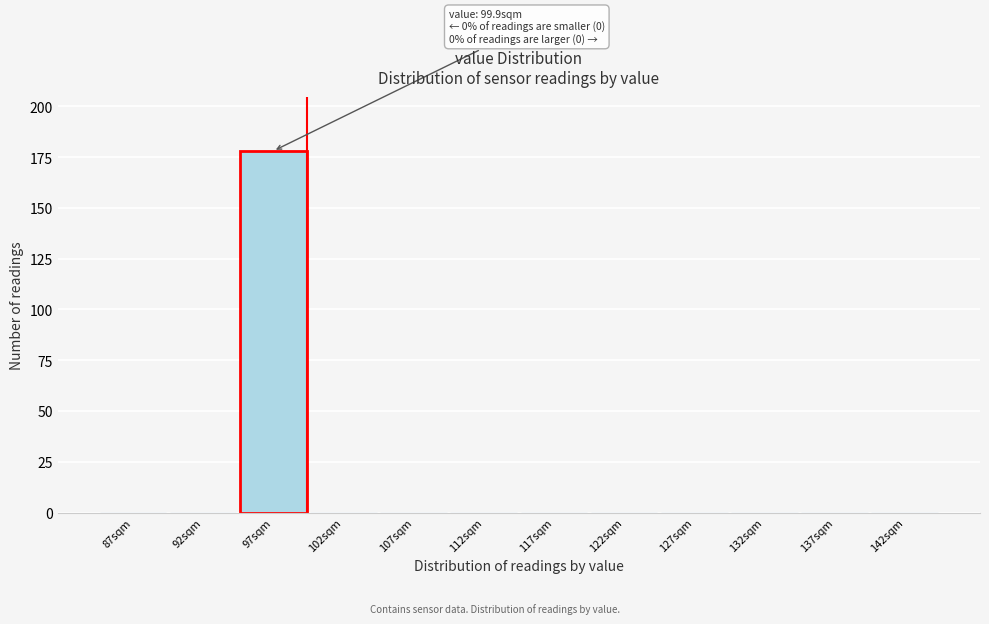

Reading left to right, what are all the values shown in this chart?

87sqm=0	92sqm=0	97sqm=178	102sqm=0	107sqm=0	112sqm=0	117sqm=0	122sqm=0	127sqm=0	132sqm=0	137sqm=0	142sqm=0